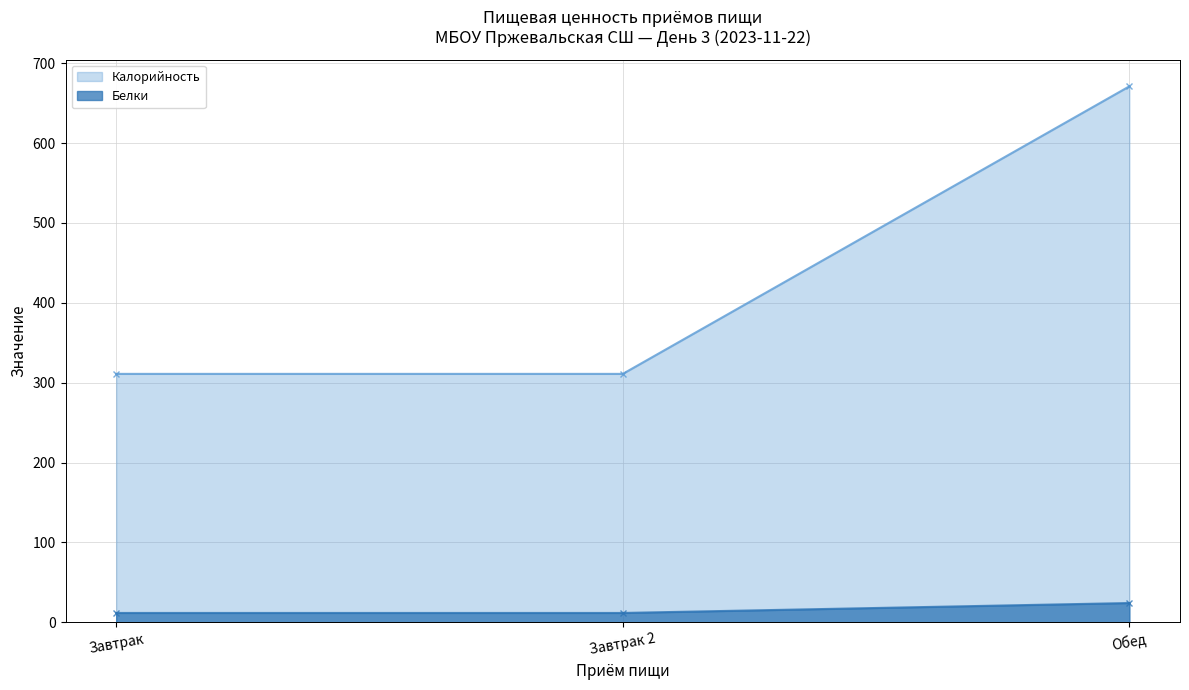

Count the number of data series in this chart.

2